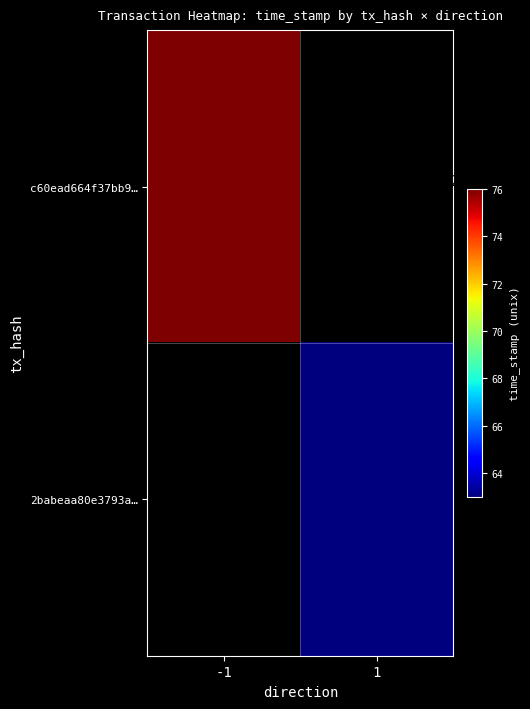

Rank the series by their average value, from lowest to highest.

2babeaa80e3793a1a3c15aa15128ccc186bf1e1, c60ead664f37bb927ac3011af9c07dddfa622ea